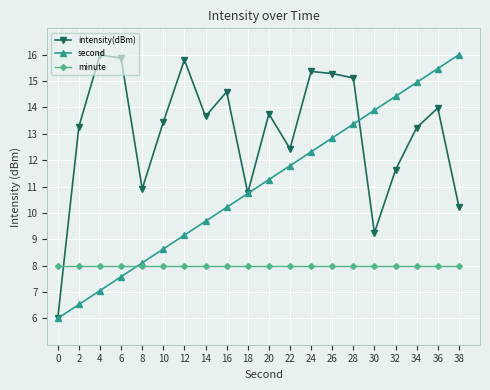

The value of second at 4 is 7.1. True or false?

True